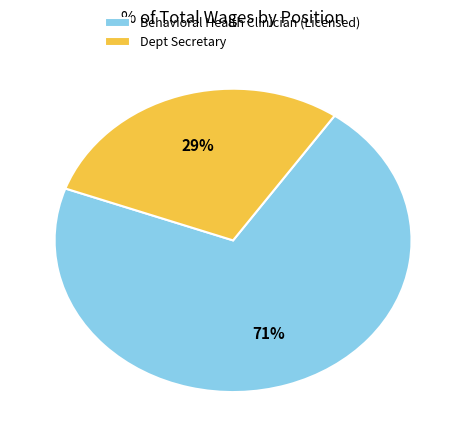

What is the smallest slice in the pie chart?

Dept Secretary